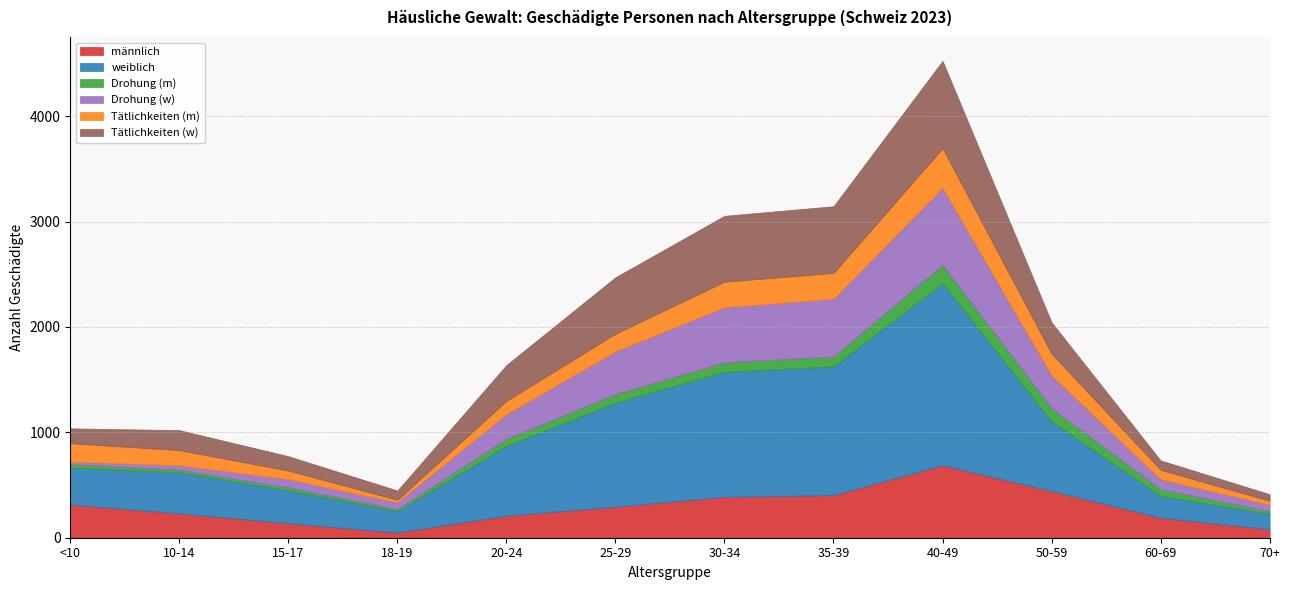

What value does the weiblich series have at 20-24, to the nearest 100?

700